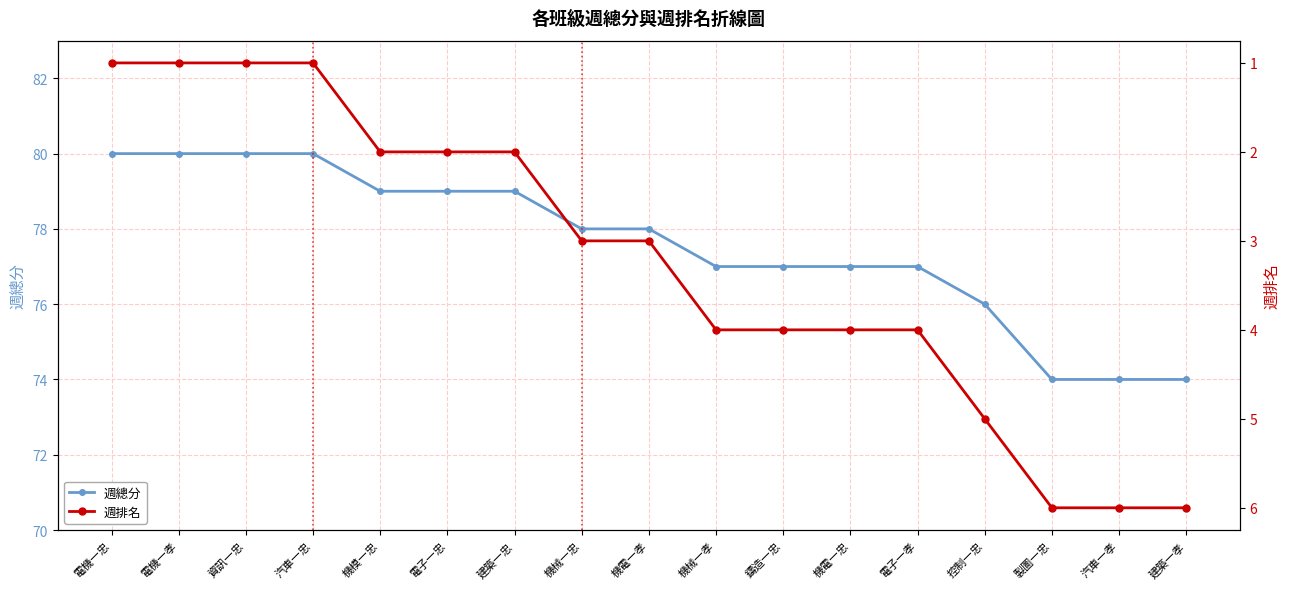

Which series has the largest total across all categories?

週總分